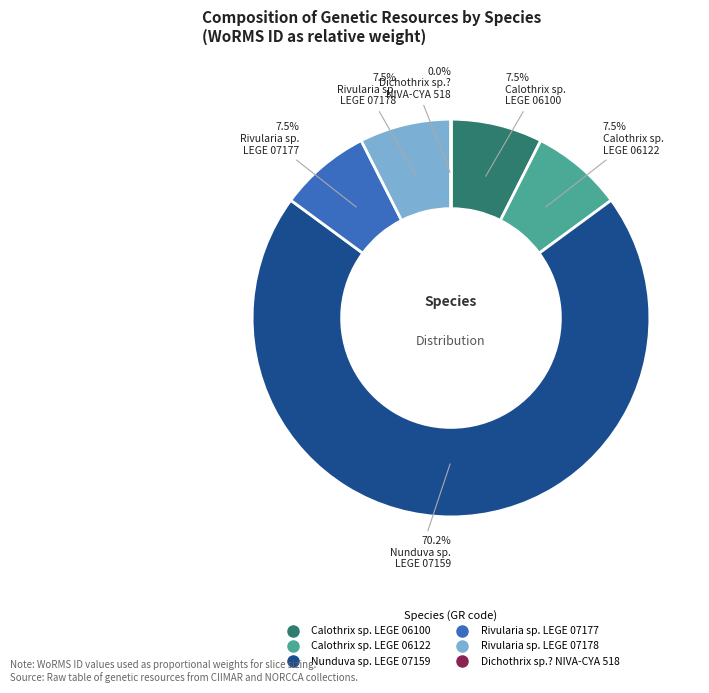

Which slice is the largest?

Nunduva sp. LEGE 07159